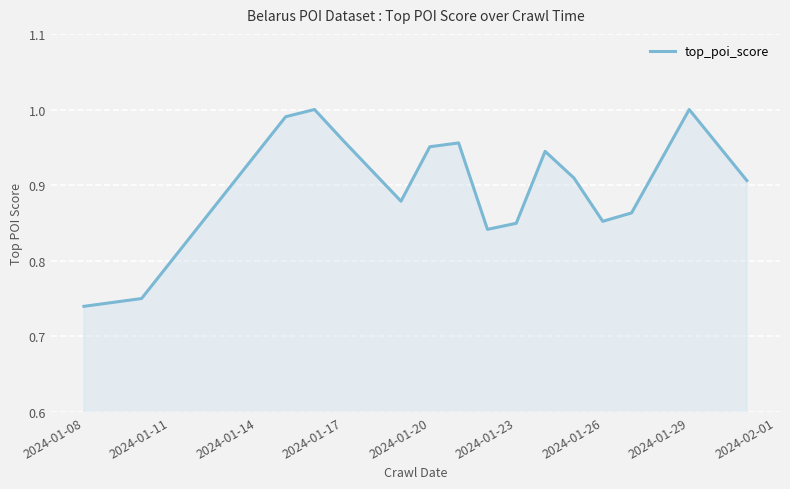

What is the difference between the maximum and minimum values?

0.3